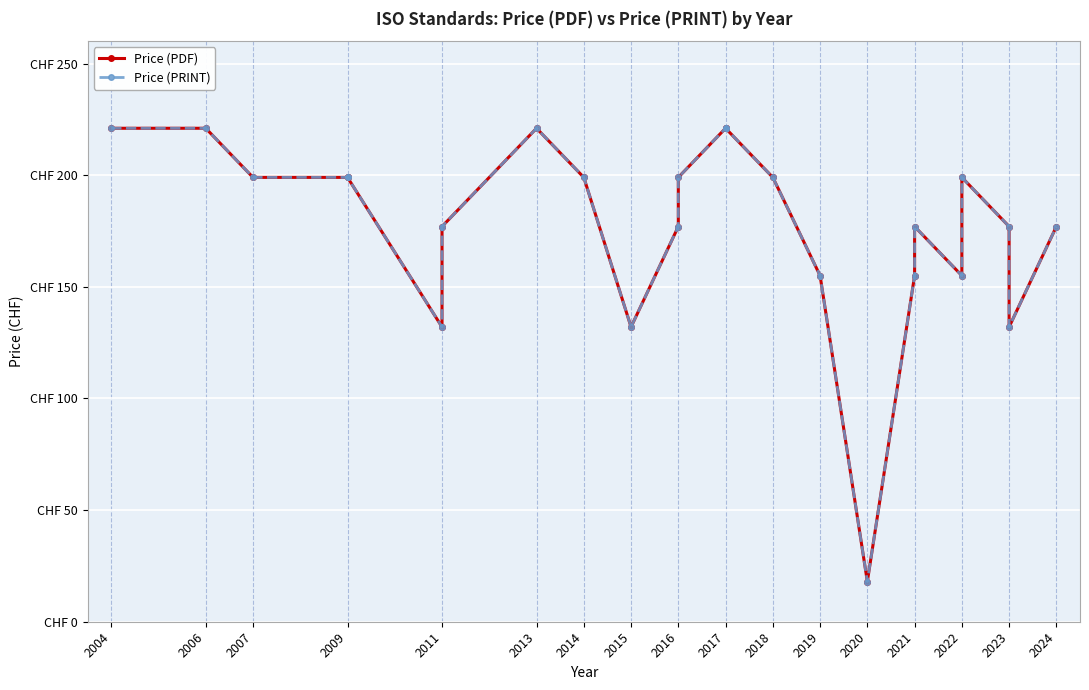

Is this an area chart (filled region under the line)?

No